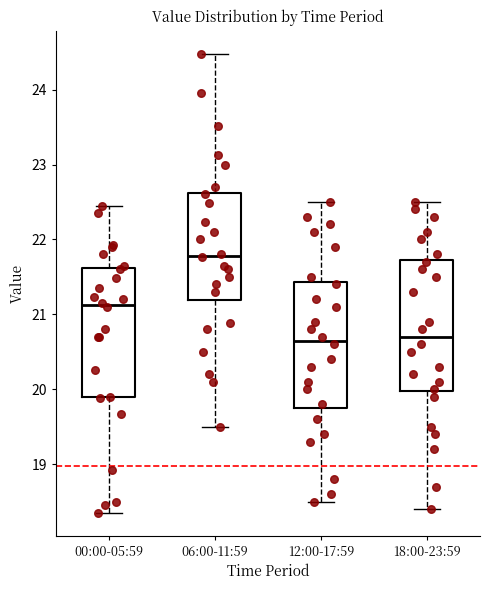

Where does the lower whisker of the box for 18:00-23:59 end on the y-axis? The values are not printed on the chart, so give them approximately, as read against the axis.

18.4